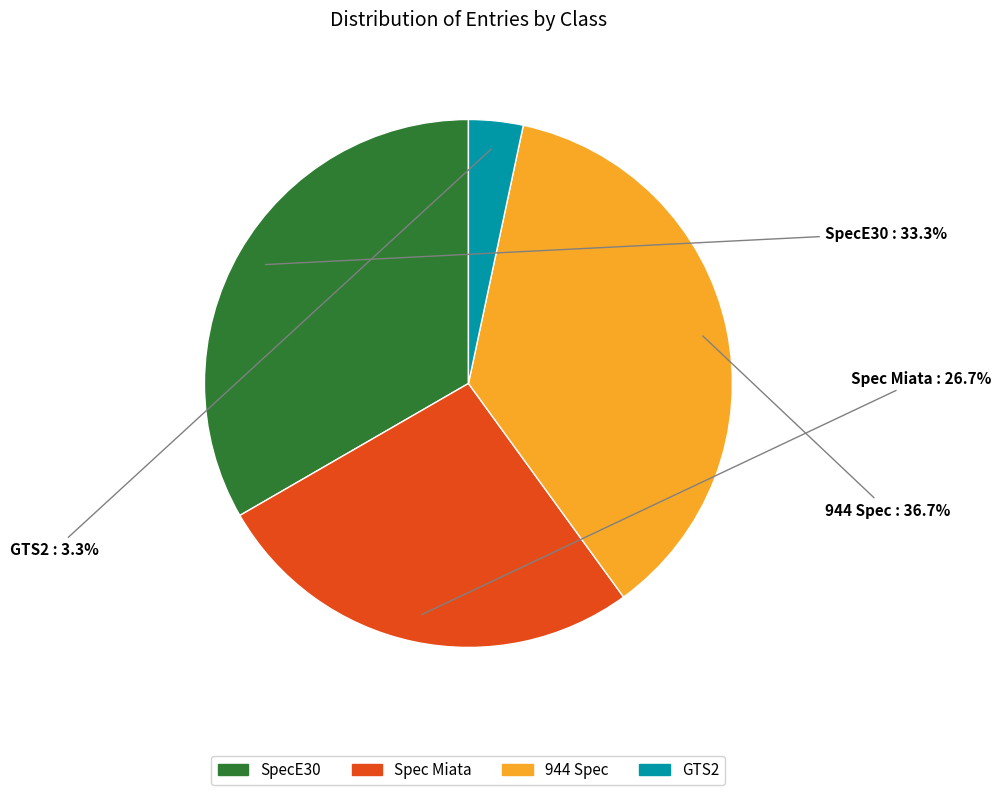

To the nearest percent, what is the combined percentage of GTS2 and SpecE30?

37%